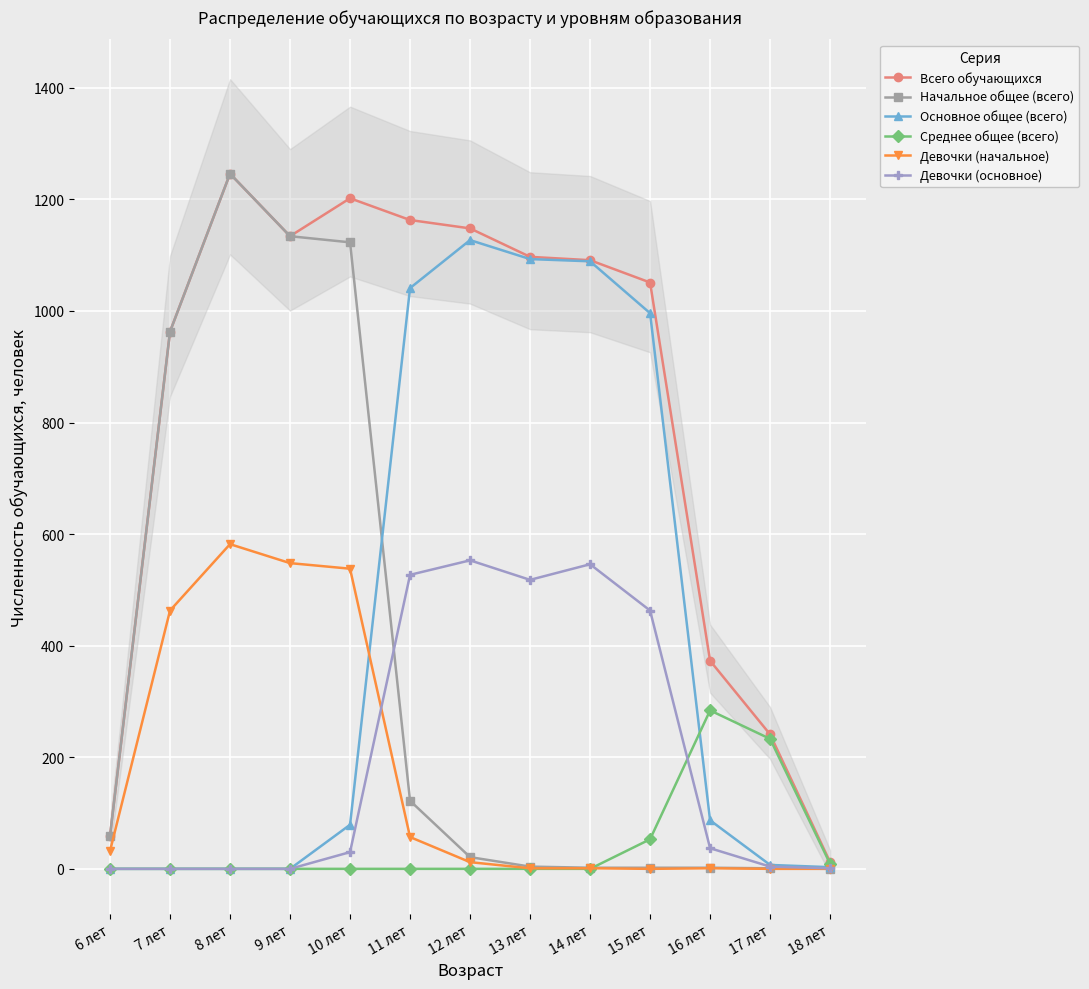

At which category is the sum across all series the highest?

8 лет